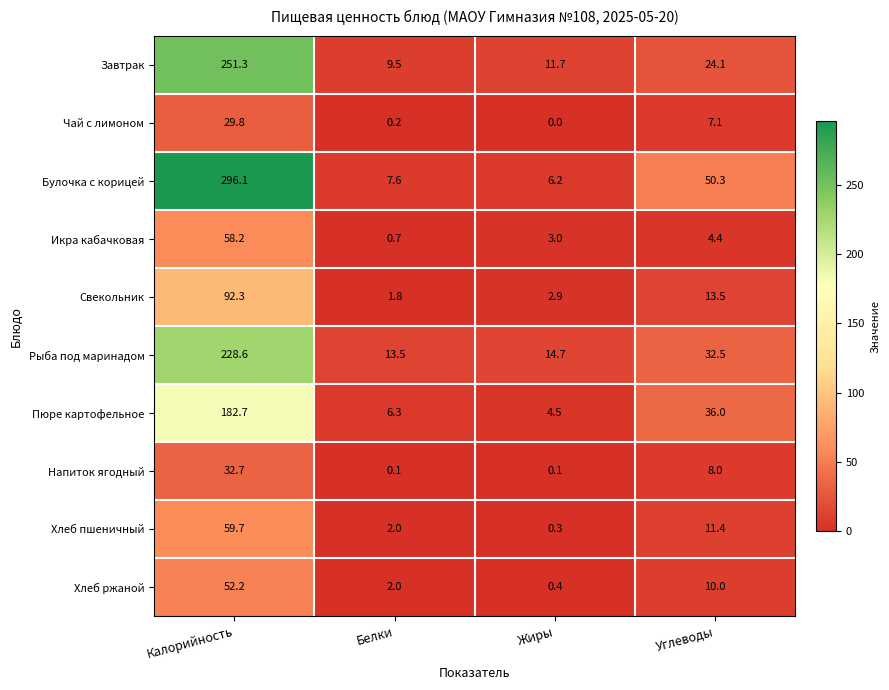

How many distinct data groups are displayed?

10